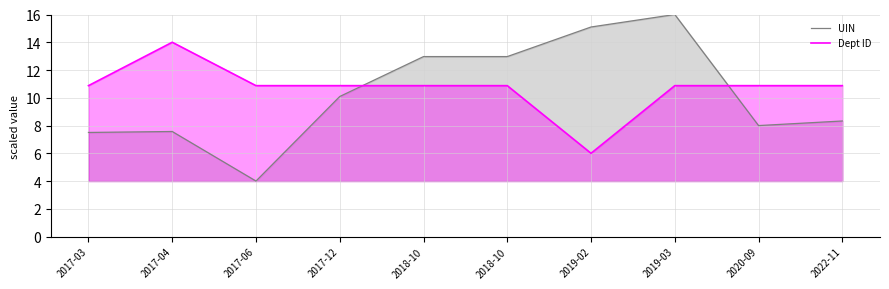

At which category does Dept ID reach its first local valley?

2019-02